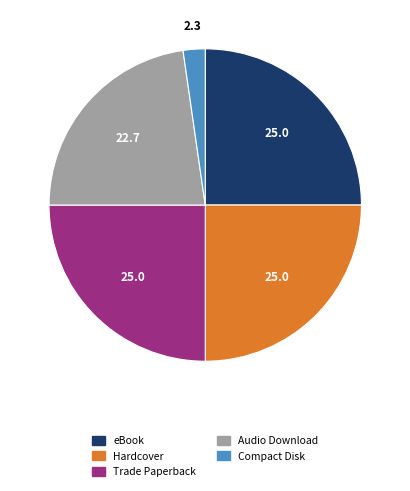

Is eBook the majority of the pie?

No